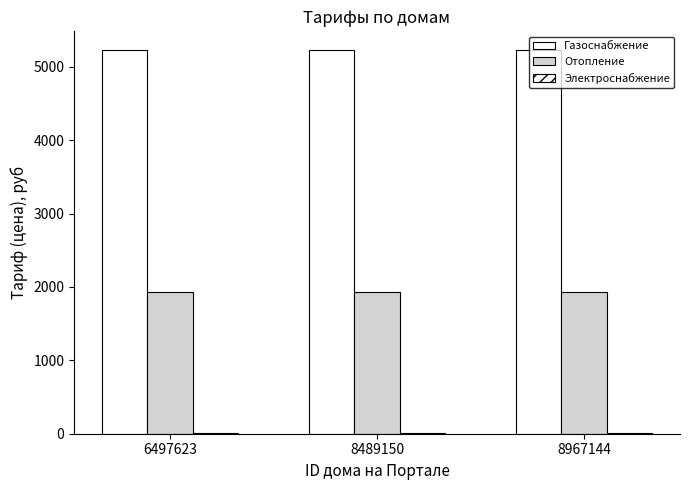

Is the value of Газоснабжение at 8489150 greater than the value of Отопление at 8489150?

Yes